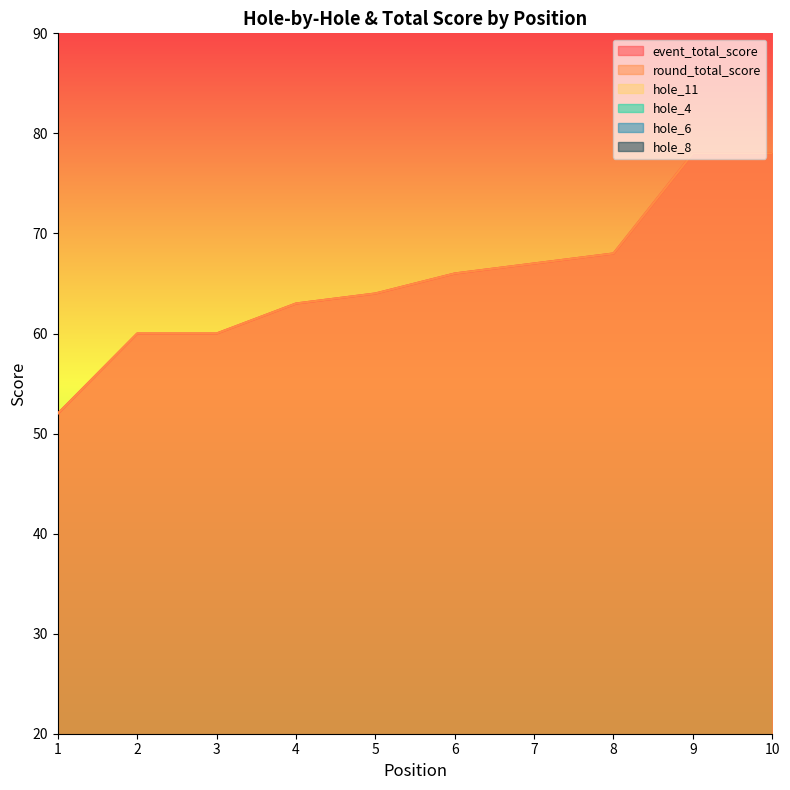

What is the difference between the highest and lowest values at 2?

58